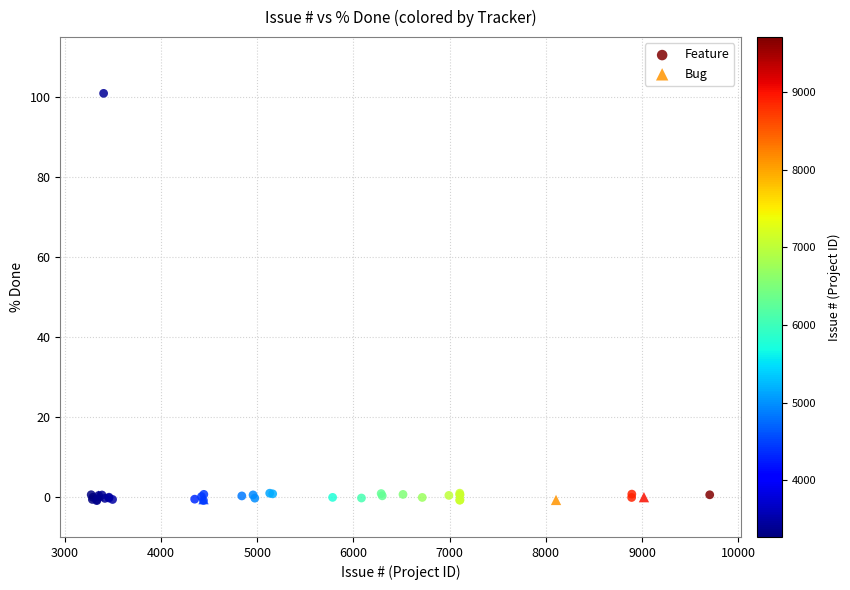

Which series has the largest Y range (max minus min)?

Feature